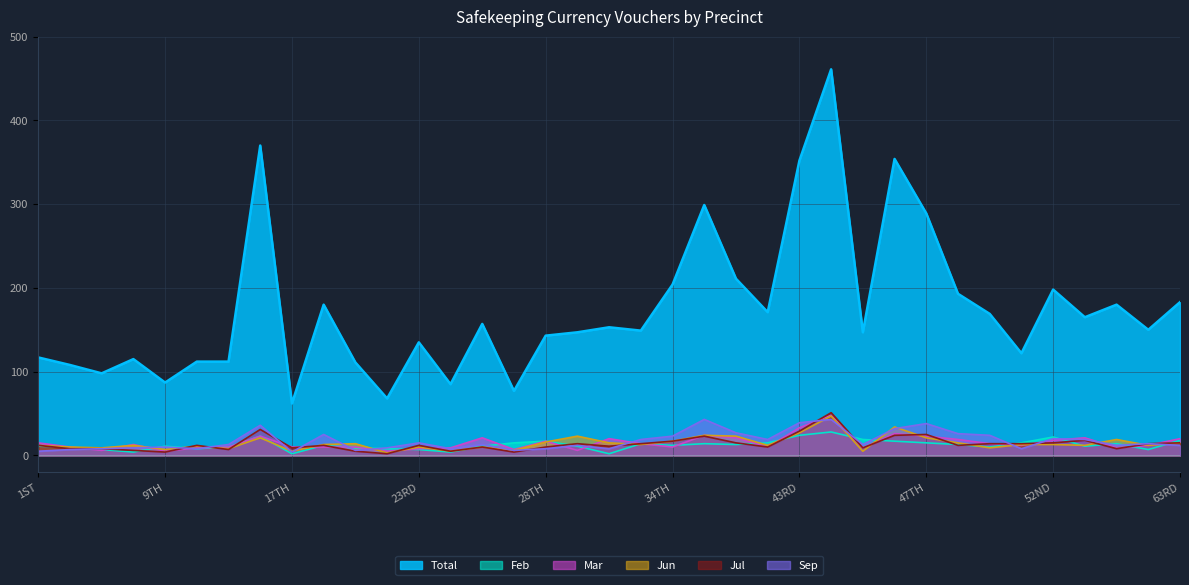

The value of Feb at 63RD is 6. True or false?

False